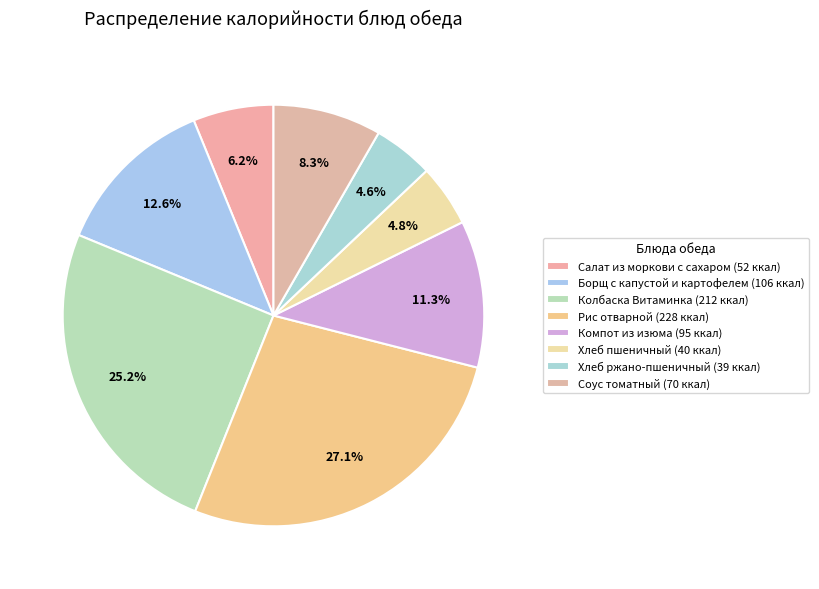

Count the number of slices in the pie.

8